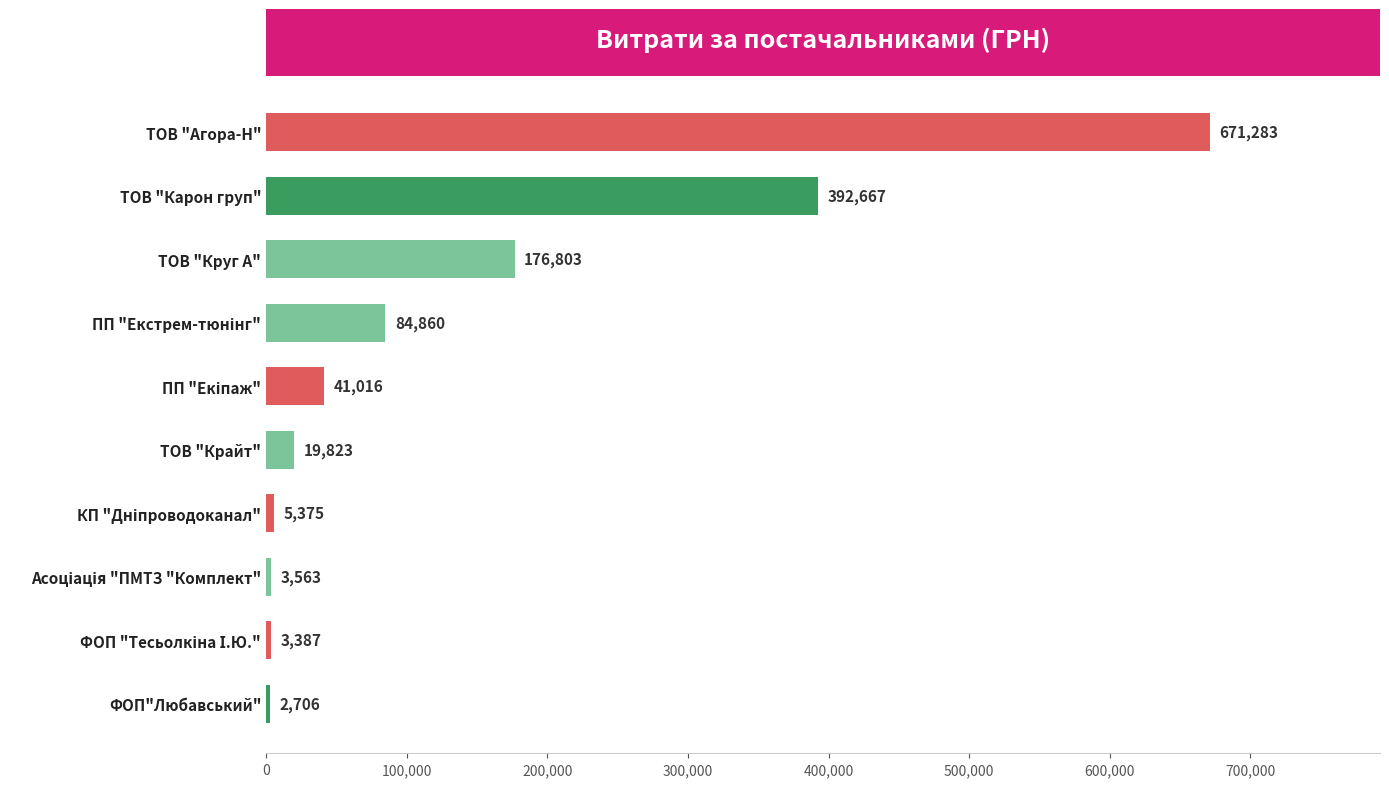

What is the average value?

140148.3